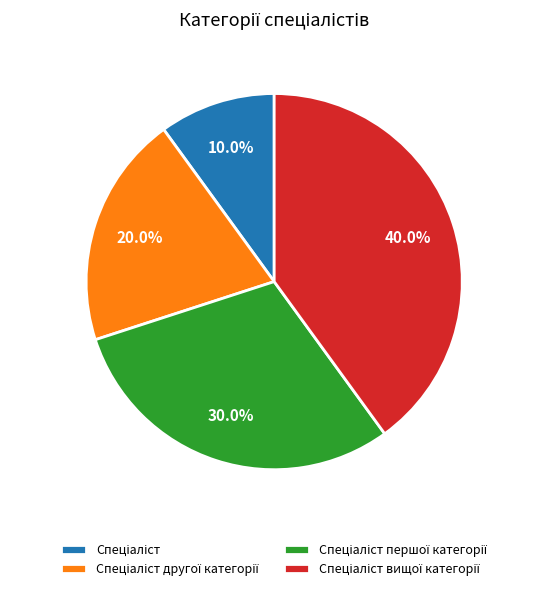

How many slices are in this pie chart?

4